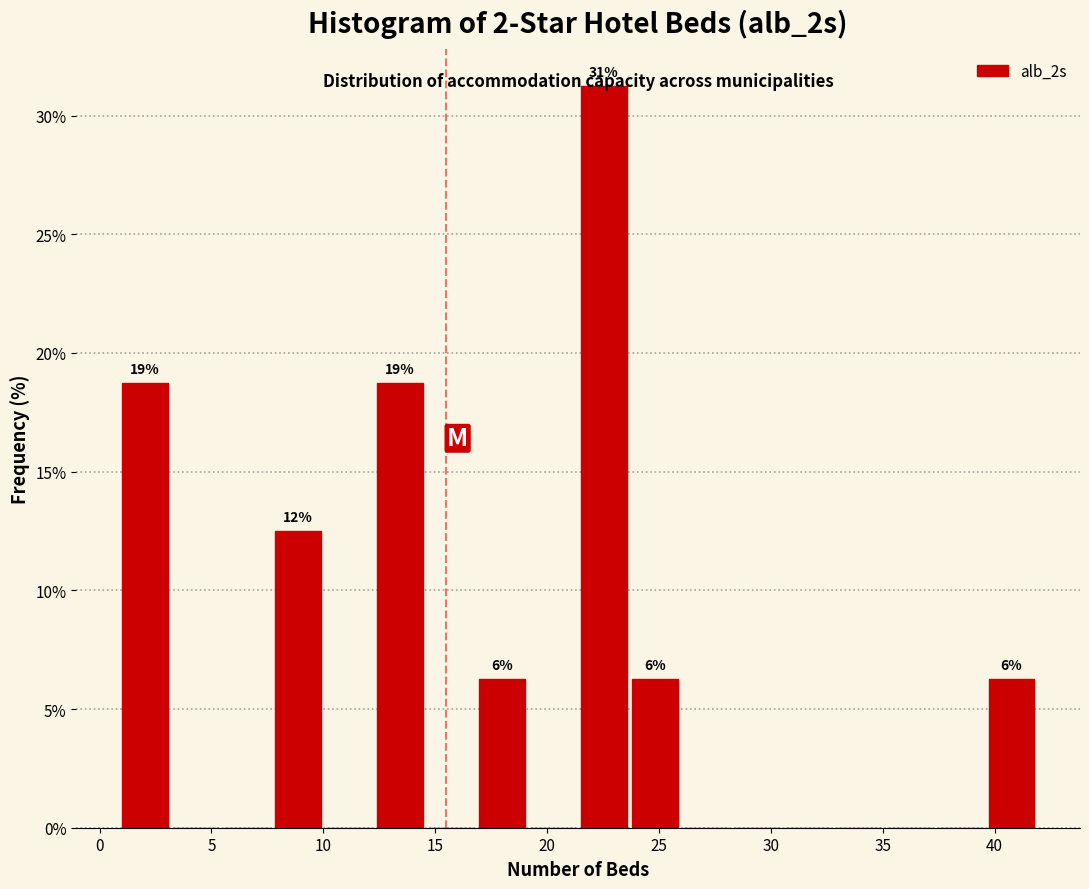

Over which range of the x-axis is the bar tallest?

21.5 to 24.0